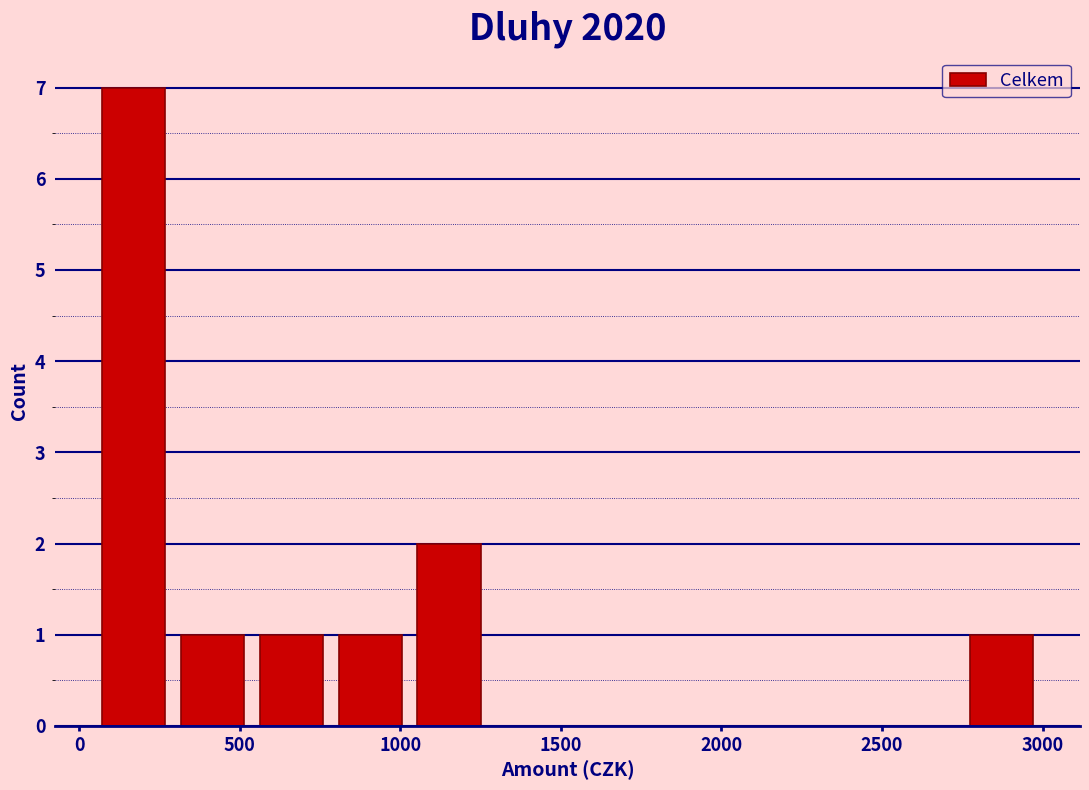

Reading left to right, list every bar in this chart as the range it spans on the x-axis followed by its height. Neither the bar edges nor the heights are printed on the chart, so give them approximately, as read against the axes.

50 to 300: 7
300 to 550: 1
550 to 800: 1
800 to 1050: 1
1050 to 1250: 2
1250 to 1500: 0
1500 to 1750: 0
1750 to 2000: 0
2000 to 2250: 0
2250 to 2500: 0
2500 to 2750: 0
2750 to 3000: 1